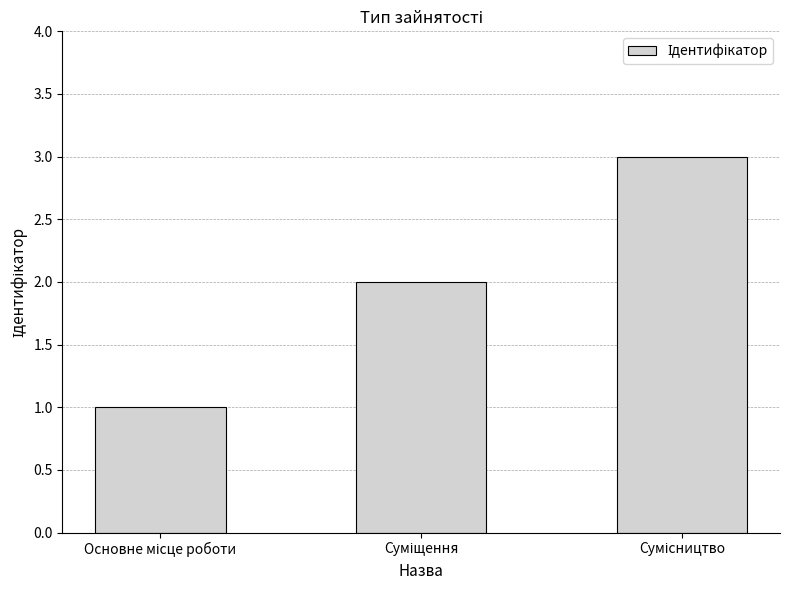

What is the maximum value shown in the chart?

3